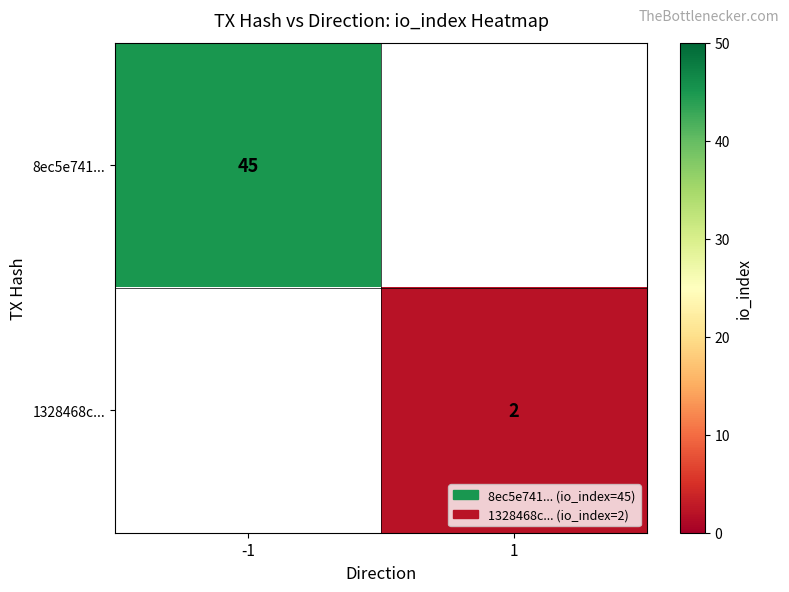

Which label corresponds to the largest value in the chart?

-1